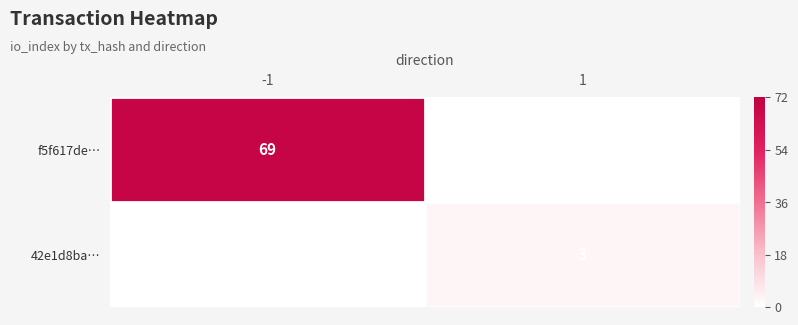

The value of f5f617de… at -1 is 69. True or false?

True